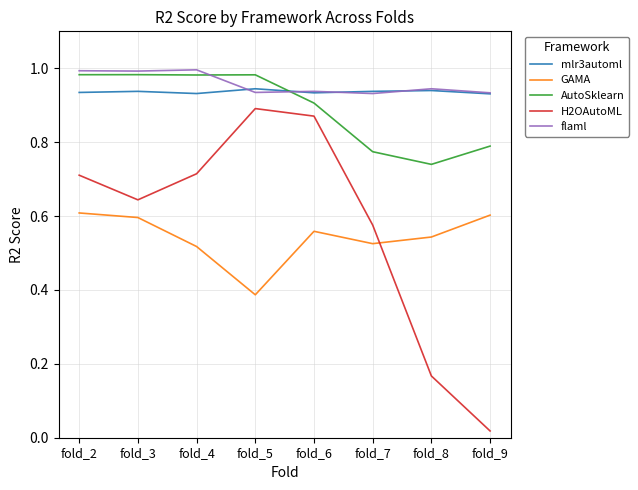

The value of H2OAutoML at fold_7 is 0.6. True or false?

True